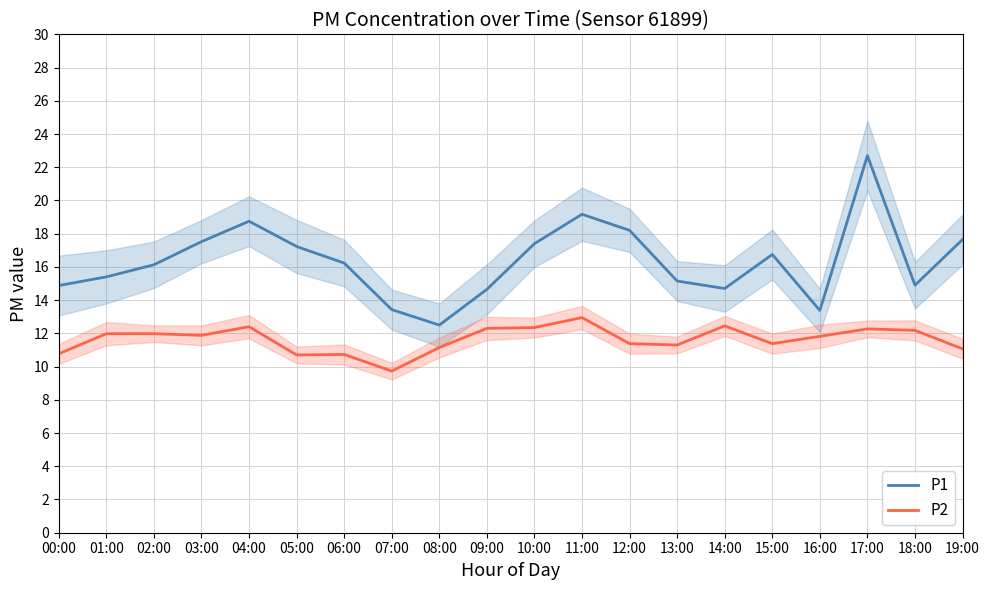

List the labels in order of P1 value, smallest first.

08:00, 16:00, 07:00, 09:00, 14:00, 00:00, 18:00, 13:00, 01:00, 02:00, 06:00, 15:00, 05:00, 10:00, 03:00, 19:00, 12:00, 04:00, 11:00, 17:00